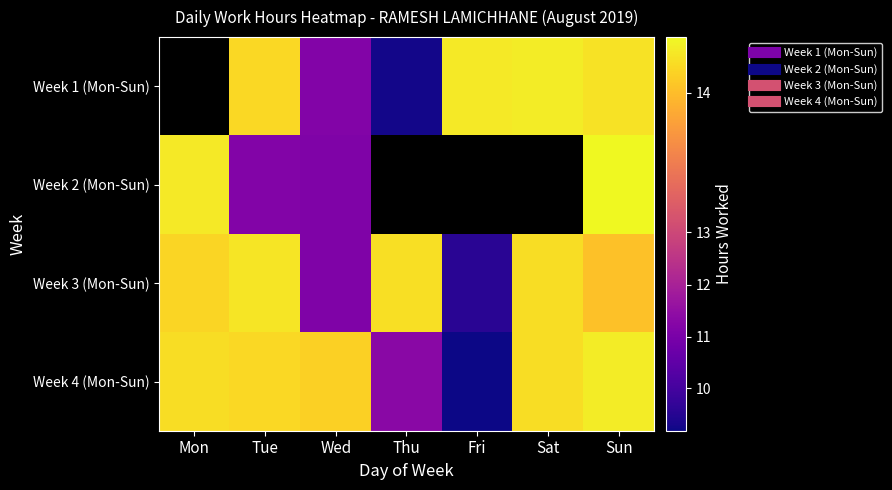

At Fri, list the series in order from largest to smallest.

Week 1 (Mon-Sun), Week 2 (Mon-Sun), Week 3 (Mon-Sun), Week 4 (Mon-Sun)